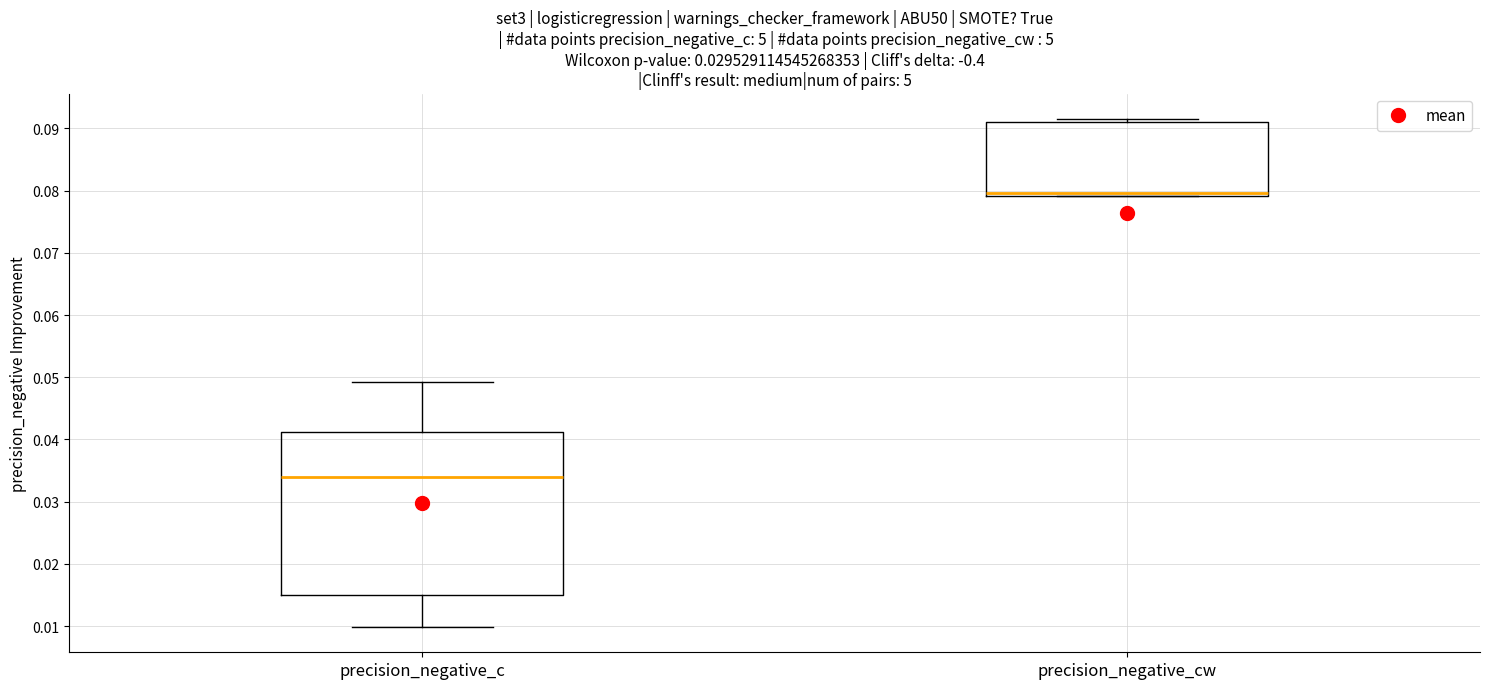

Reading left to right, read every box against the y-axis: the position of its median line, the range the box covers, and the ends of its whiskers. The values are not printed on the chart, so give them approximately, as read against the axis.

precision_negative_c: median 0.034, box 0.015 to 0.041, whiskers 0.010 to 0.049
precision_negative_cw: median 0.080, box 0.079 to 0.091, whiskers 0.079 to 0.091 (just above the box's upper edge)